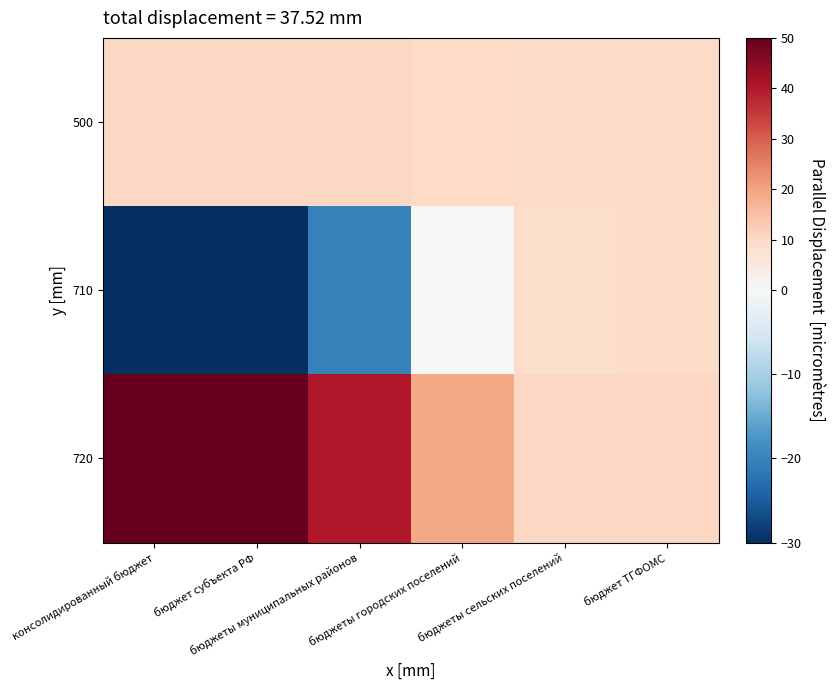

Which series has the largest total across all categories?

720